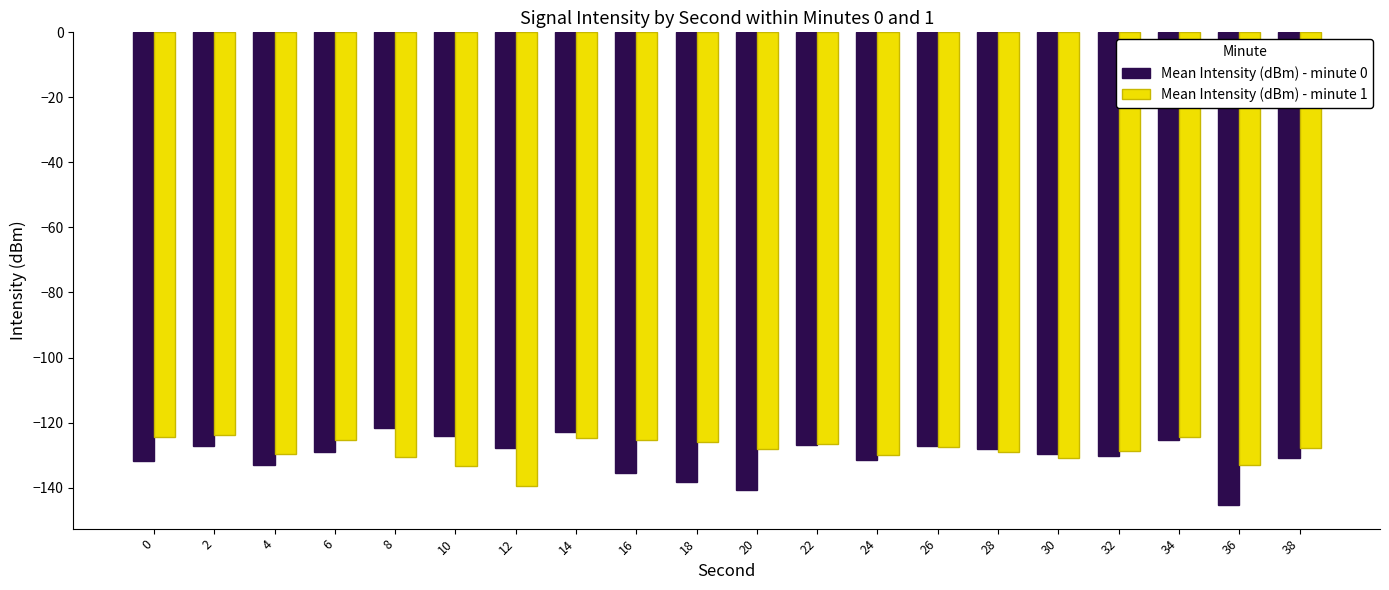

The Mean Intensity (dBm) - minute 1 series shows -124.6 at 0. True or false?

True